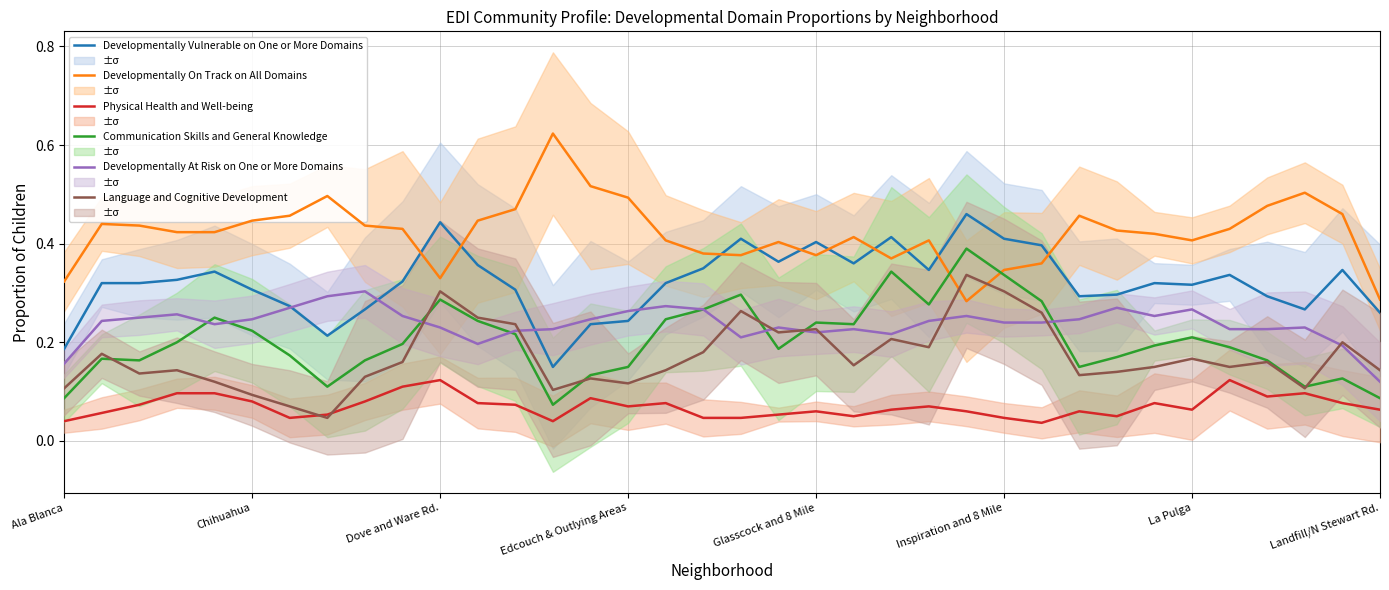

True or false: Developmentally On Track on All Domains and Developmentally At Risk on One or More Domains intersect in this chart.

False